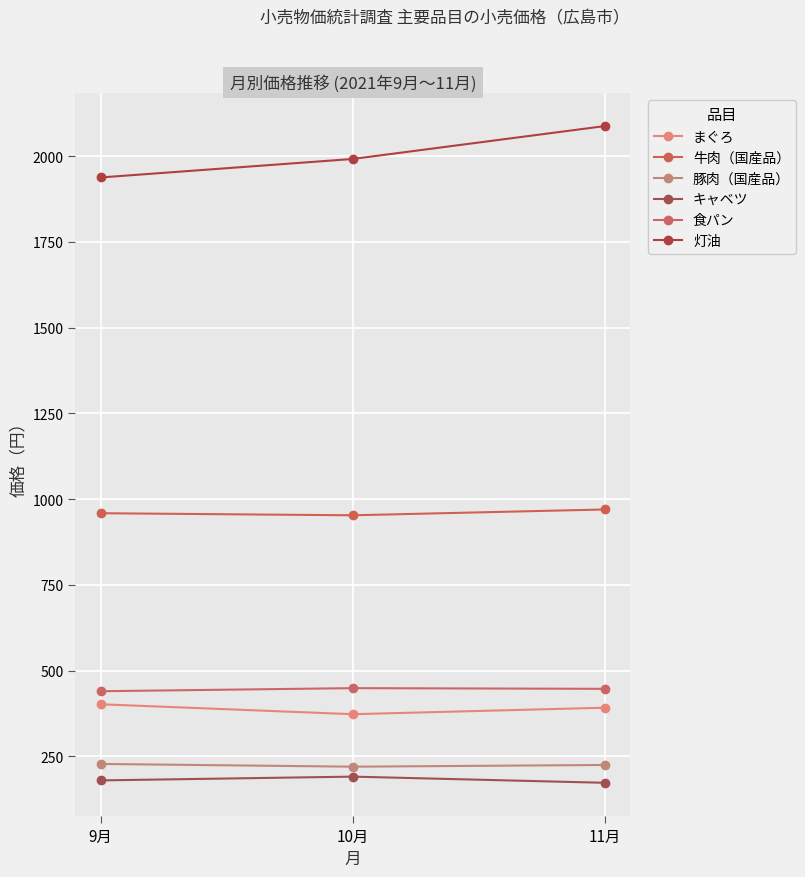

Is the value of 食パン at 11月 greater than the value of まぐろ at 11月?

Yes